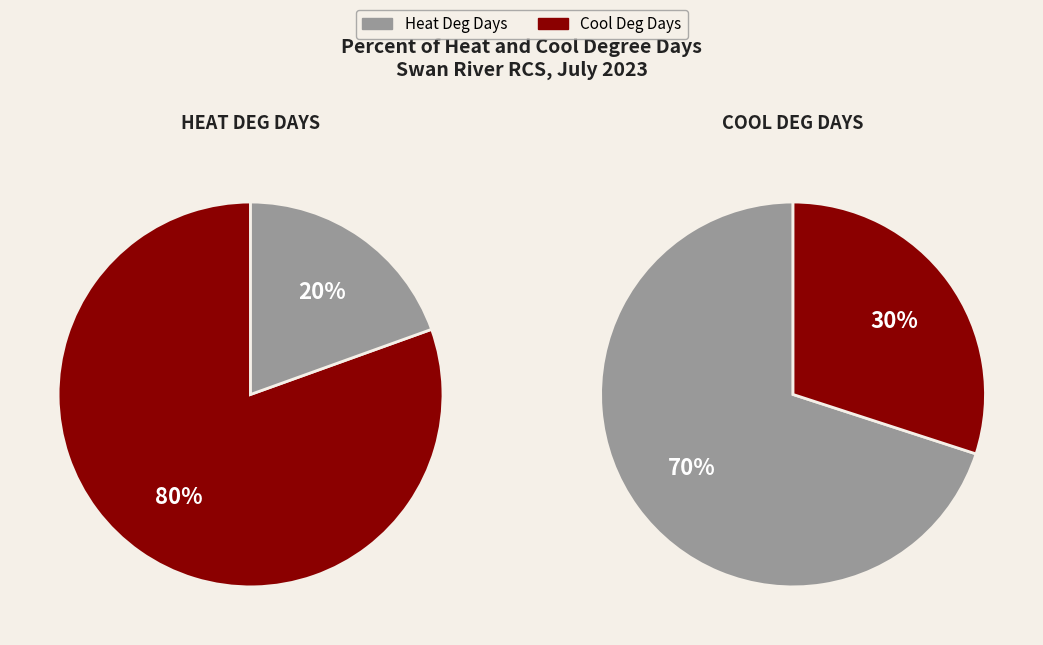

Which series has the largest range (max minus min)?

Heat Deg Days